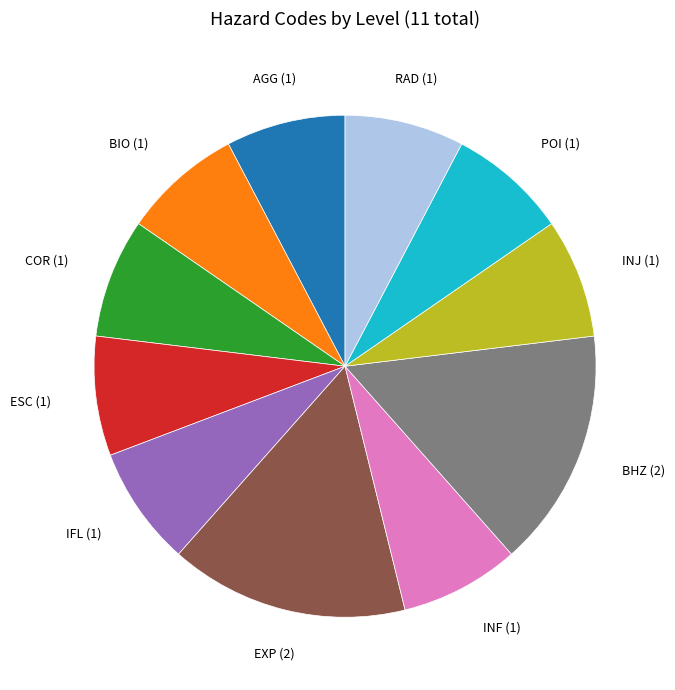

Is there a majority slice in this chart?

No